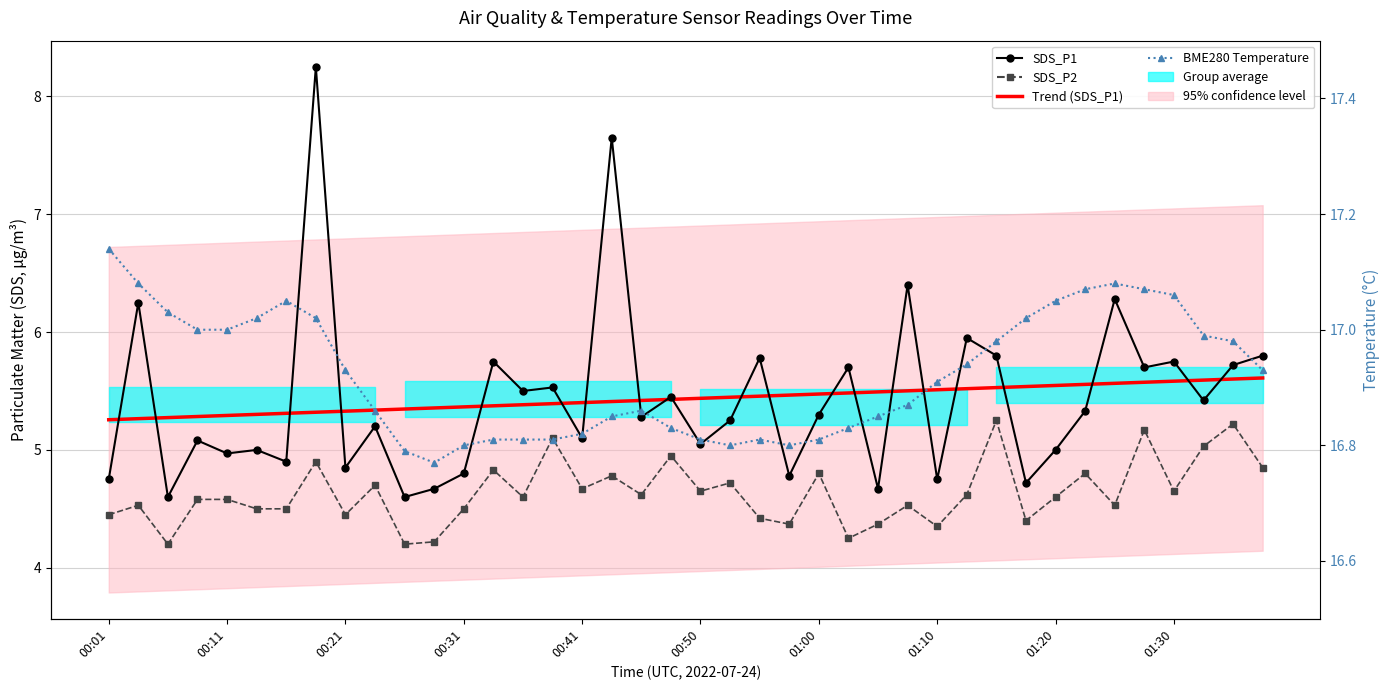

How many interior local valleys does the BME280 Temperature series have?

3